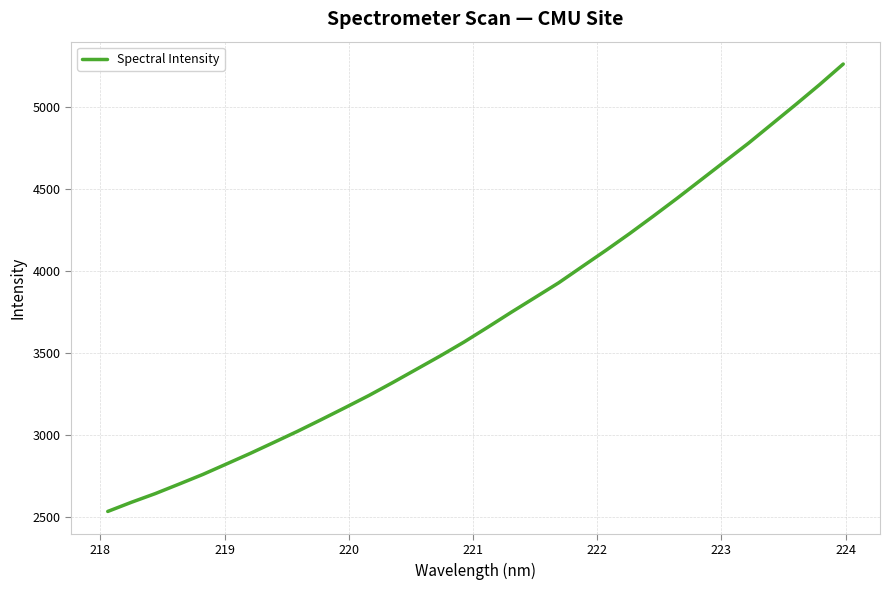

What is the difference between the maximum and minimum values?

2727.4